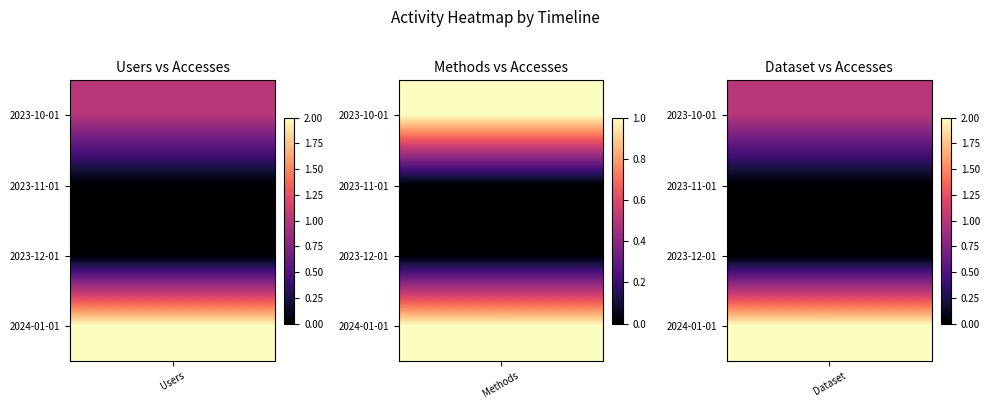

Rank the series by their maximum value, from highest to lowest.

2024-01-01, 2023-10-01, 2023-11-01, 2023-12-01